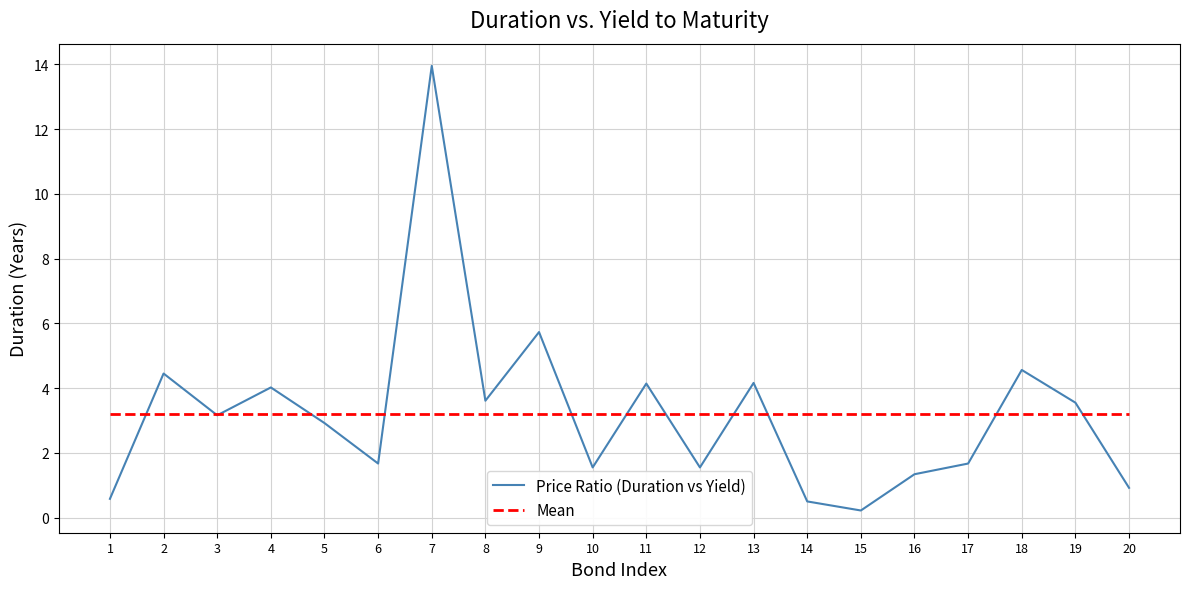

What is the minimum value for Mean?

3.2